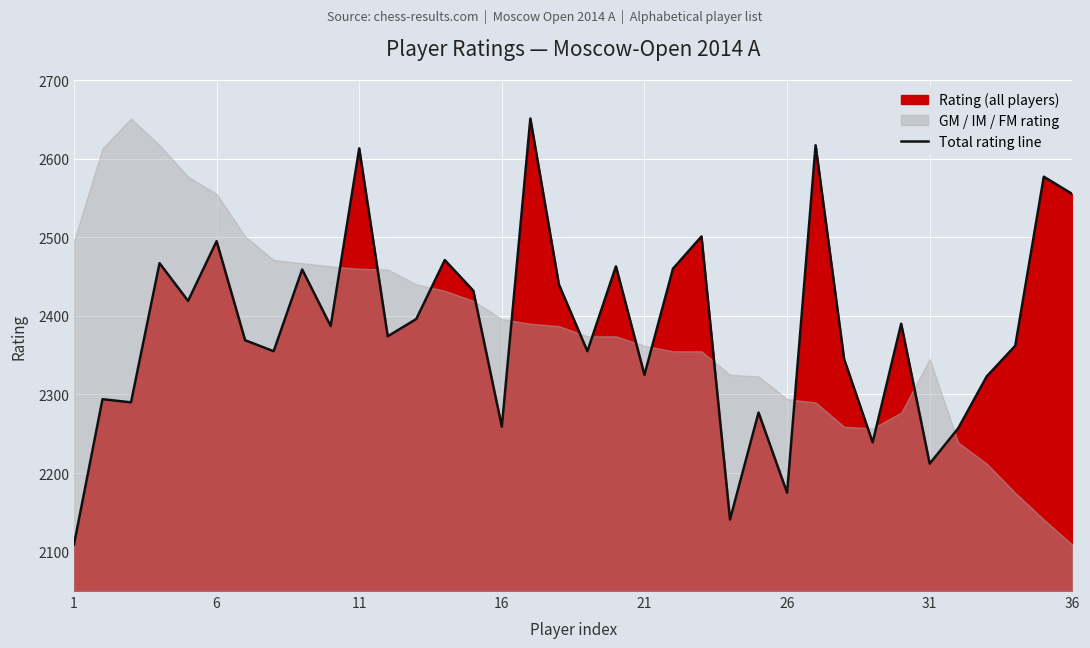

What is the minimum value for Total rating line?

2109